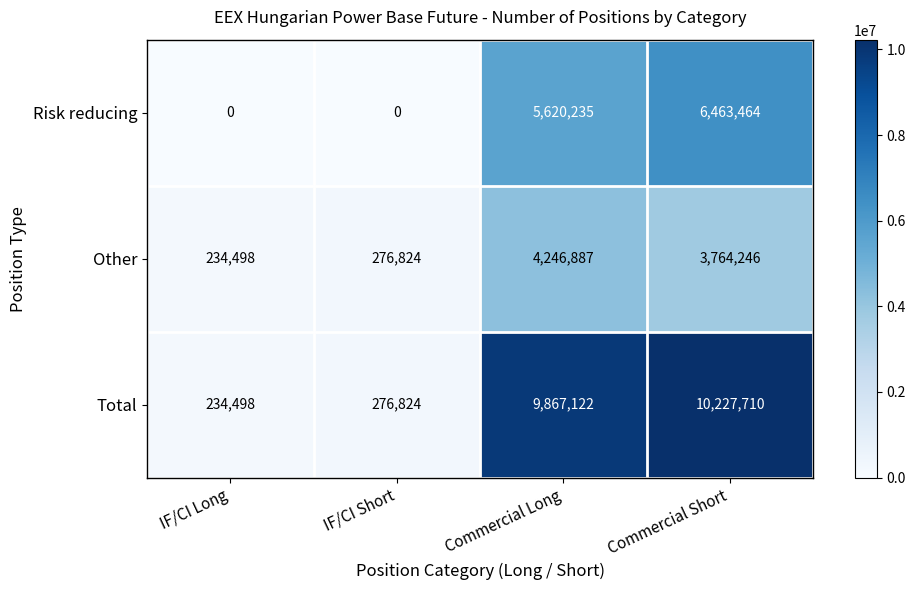

At how many categories does at least one series exceed 71024?

4